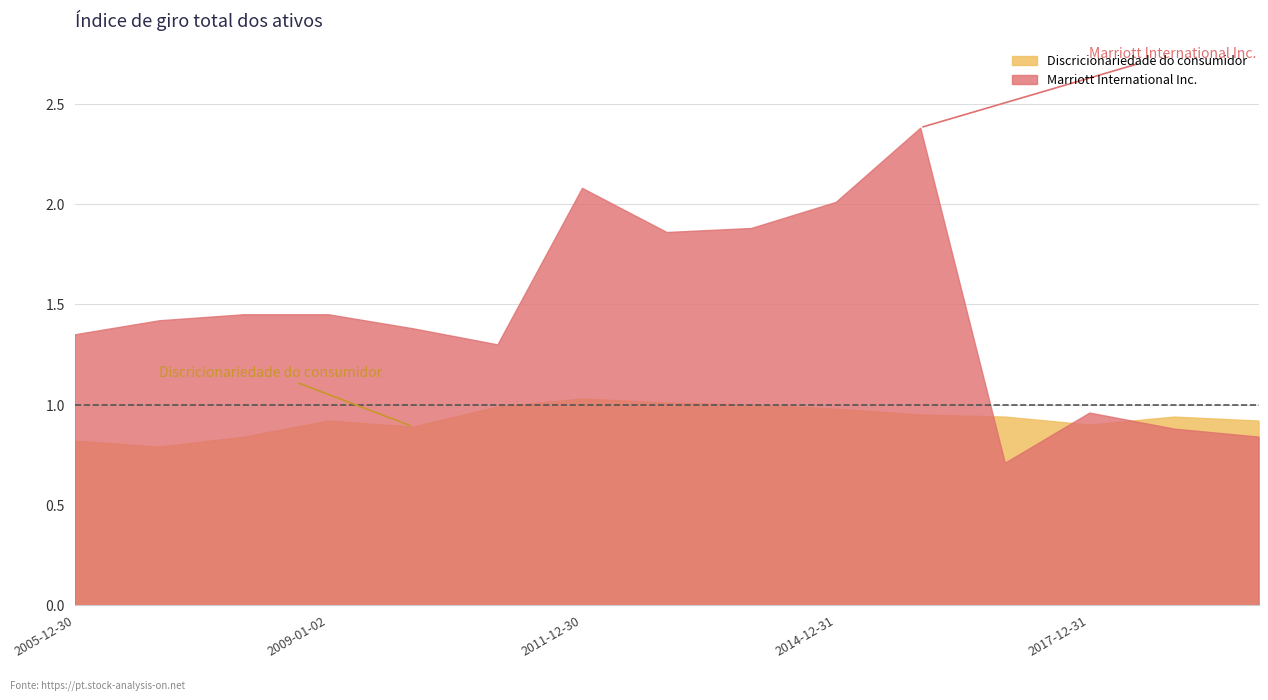

Reading left to right, extract all data points from this chart.

Marriott International Inc.: 2005-12-30=1.4	2006-12-29=1.4	2007-12-28=1.4	2009-01-02=1.4	2010-01-01=1.4	2010-12-31=1.3	2011-12-30=2.1	2012-12-28=1.9	2013-12-31=1.9	2014-12-31=2.0	2015-12-31=2.4	2016-12-31=0.7	2017-12-31=1.0	2018-12-31=0.9	2019-12-31=0.8
Discricionariedade do consumidor: 2005-12-30=0.8	2006-12-29=0.8	2007-12-28=0.8	2009-01-02=0.9	2010-01-01=0.9	2010-12-31=1.0	2011-12-30=1.0	2012-12-28=1.0	2013-12-31=1.0	2014-12-31=1.0	2015-12-31=0.9	2016-12-31=0.9	2017-12-31=0.9	2018-12-31=0.9	2019-12-31=0.9